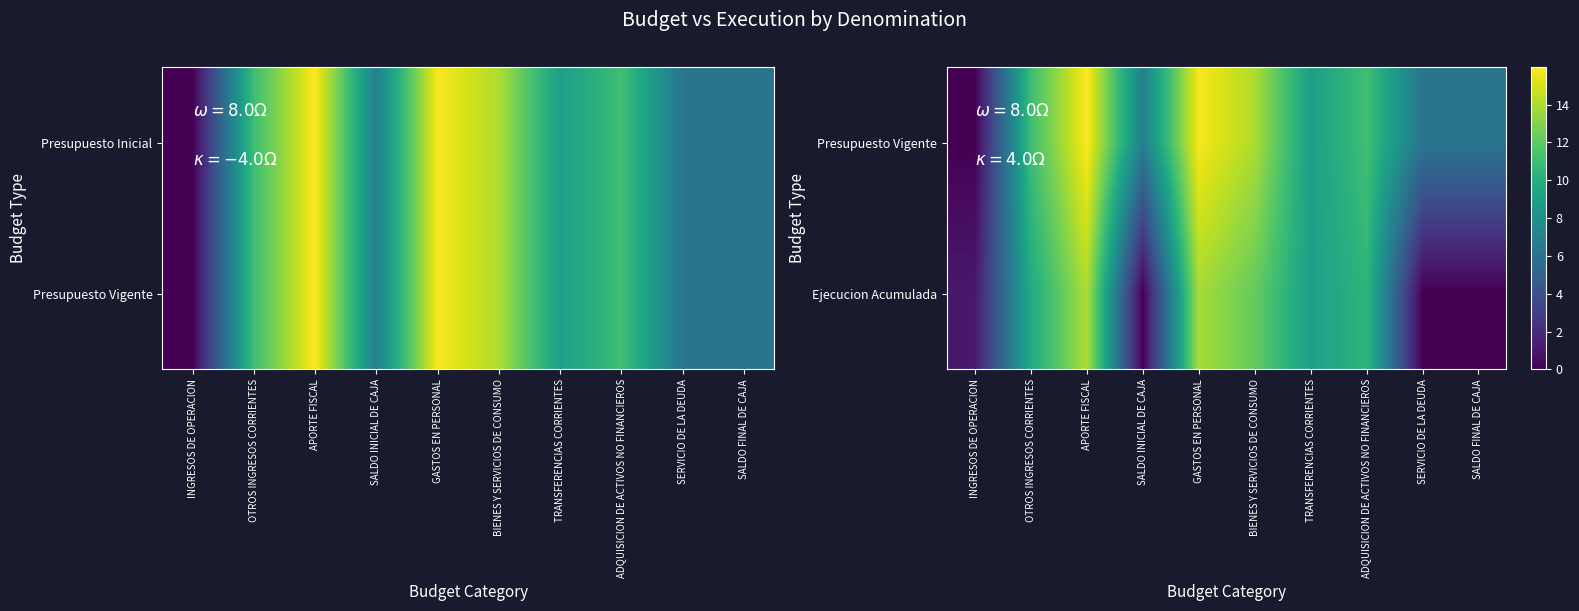

What is the spread (max minus min) of values at BIENES Y SERVICIOS DE CONSUMO?

1.8